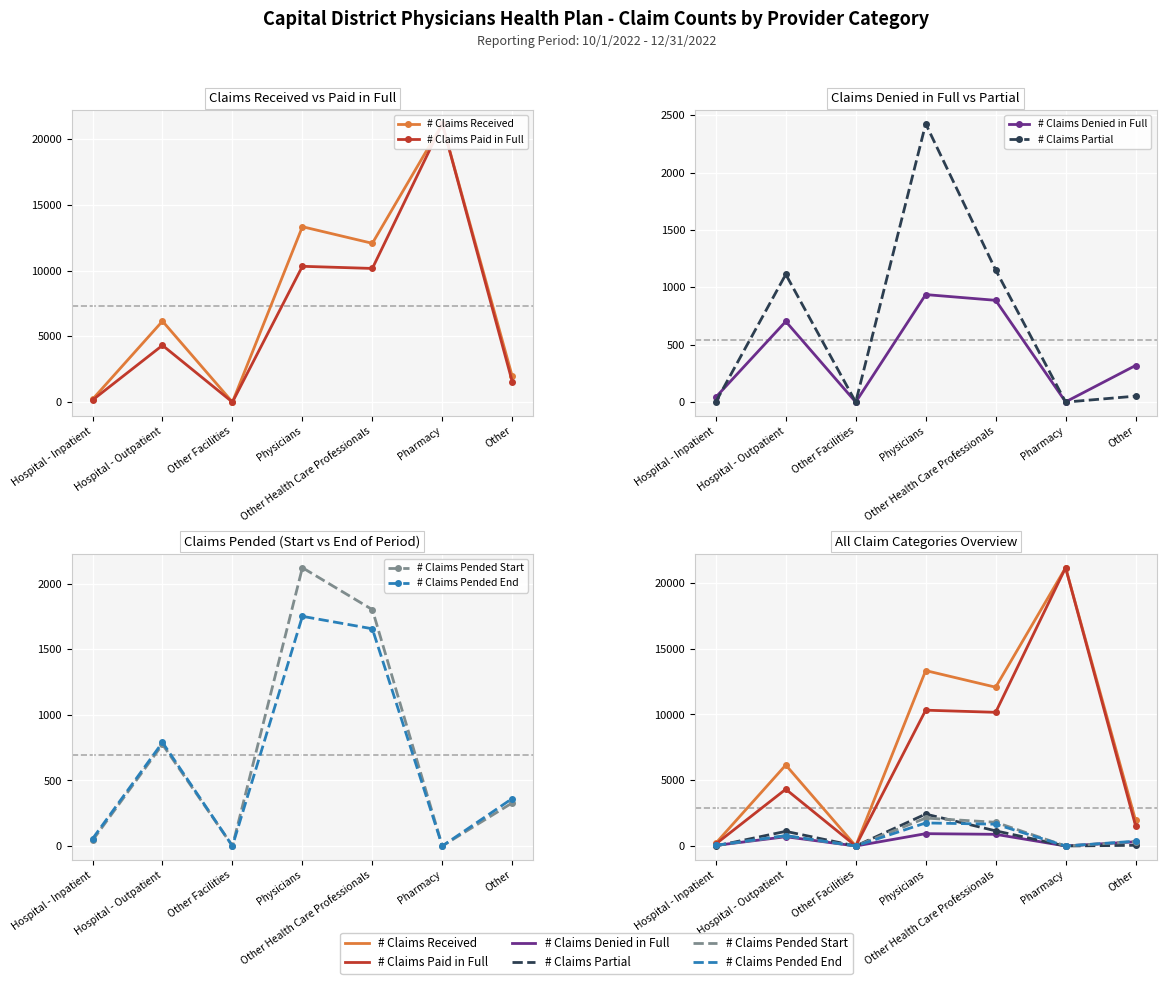

True or false: # Claims Pended Start has a value of 56 at Hospital - Inpatient.

False